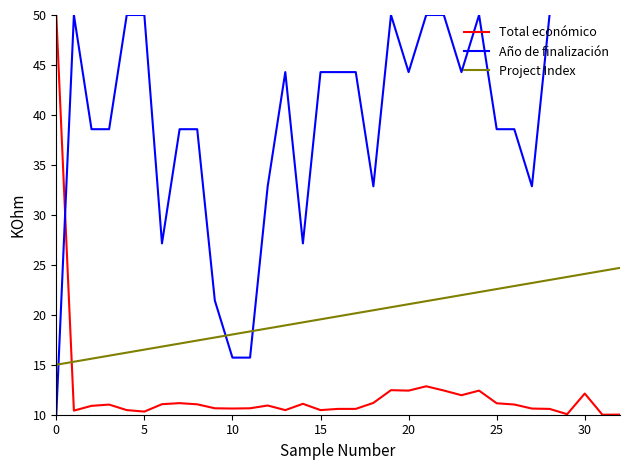

True or false: Project Index and Total económico cross at least once.

True